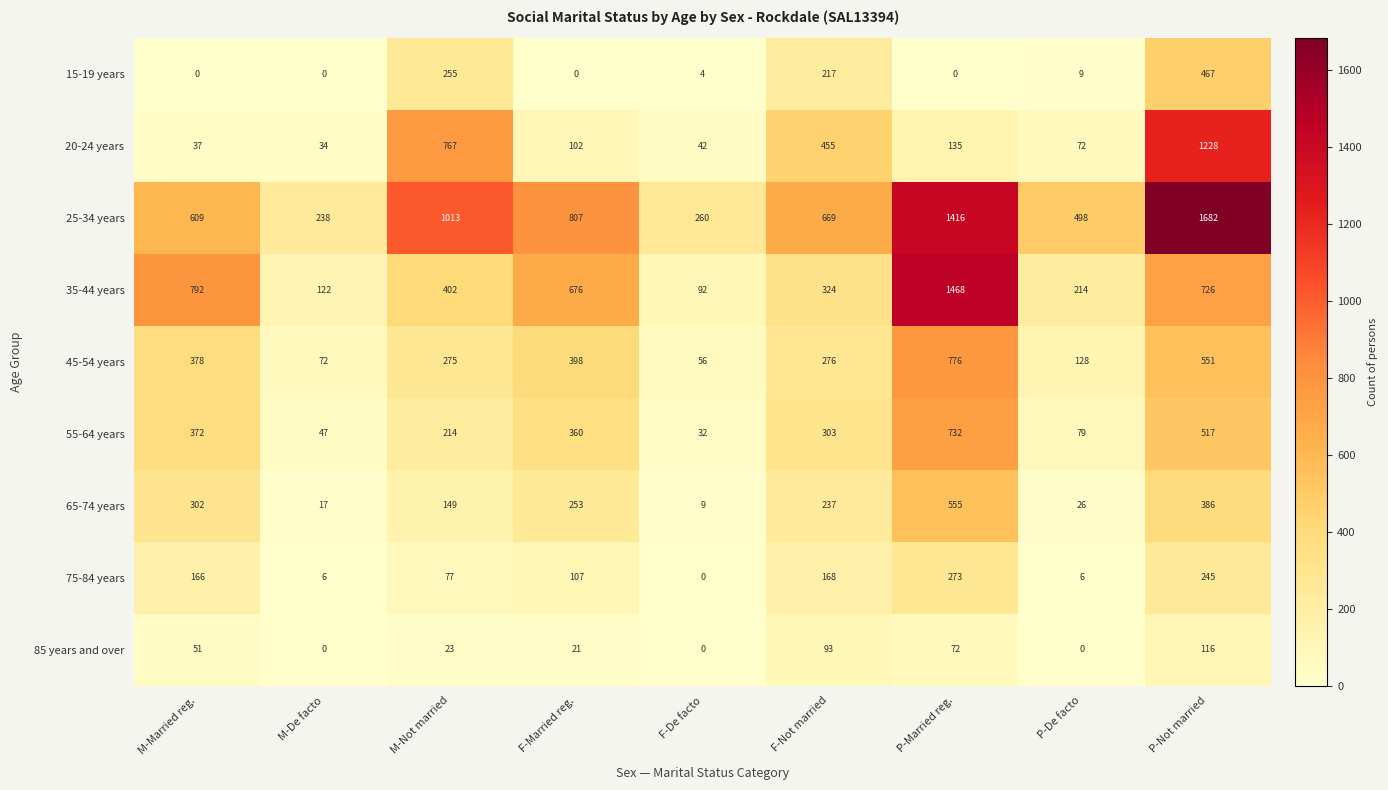

Rank the categories by 35-44 years value from lowest to highest.

F-De facto, M-De facto, P-De facto, F-Not married, M-Not married, F-Married reg., P-Not married, M-Married reg., P-Married reg.